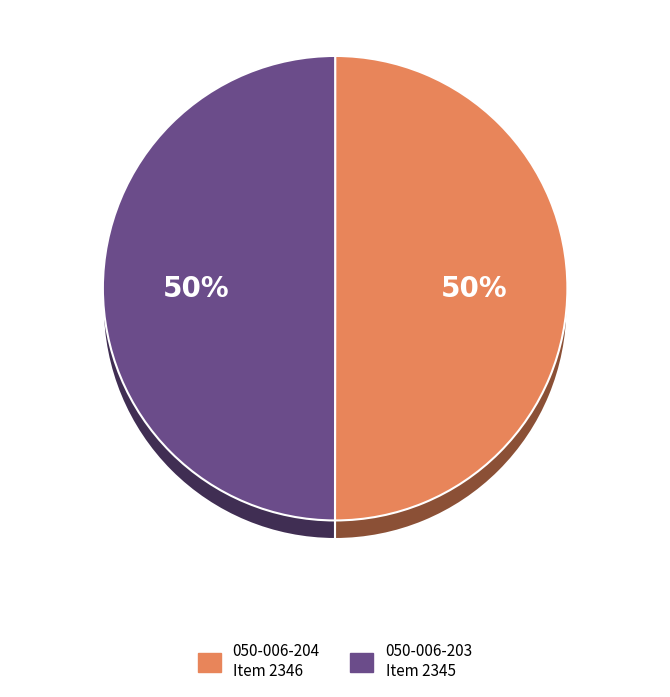

What percentage is the 050-006-203 slice, to the nearest percent?

50%